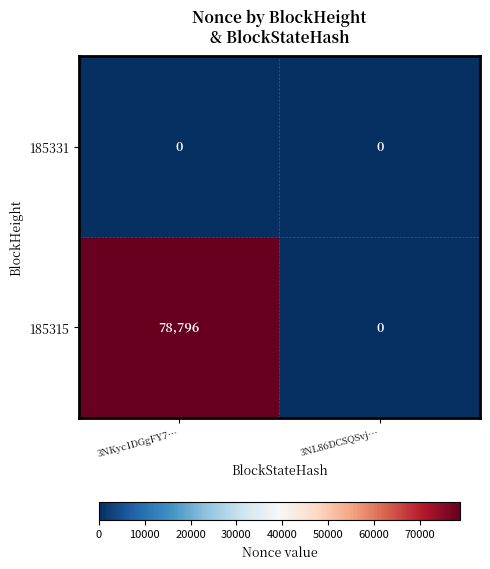

The 185315 series shows 16613 at 3NKyc1DGgFY7…. True or false?

False